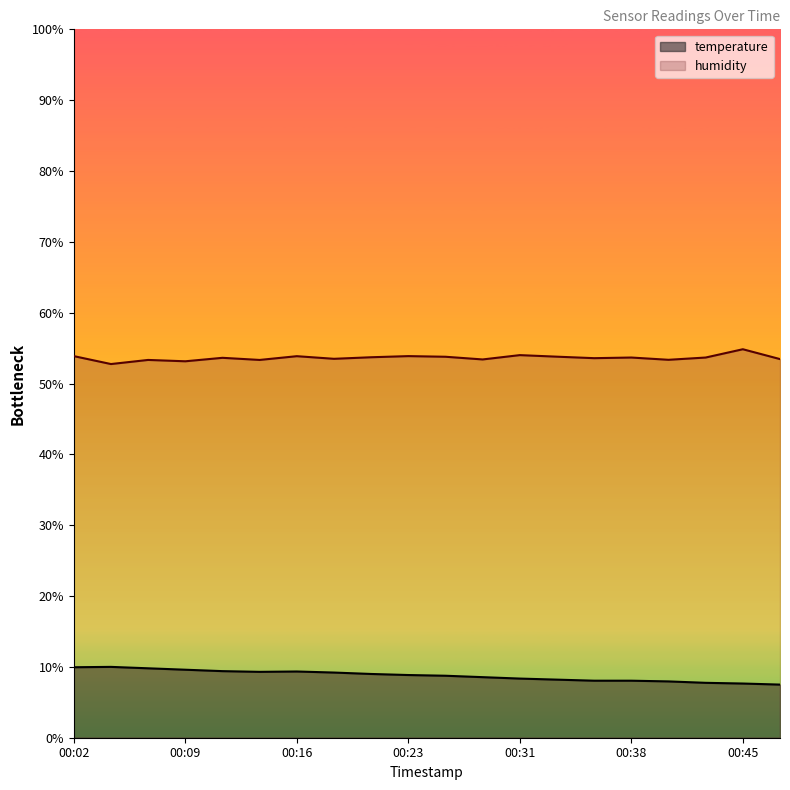

What is the maximum value for humidity?

54.8